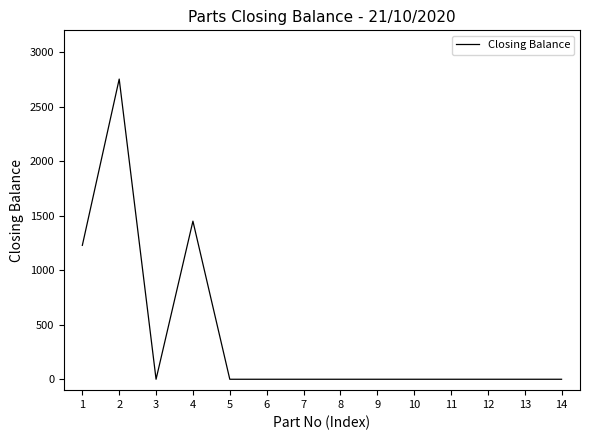

Is it true that the value at 14 is 1313?

False